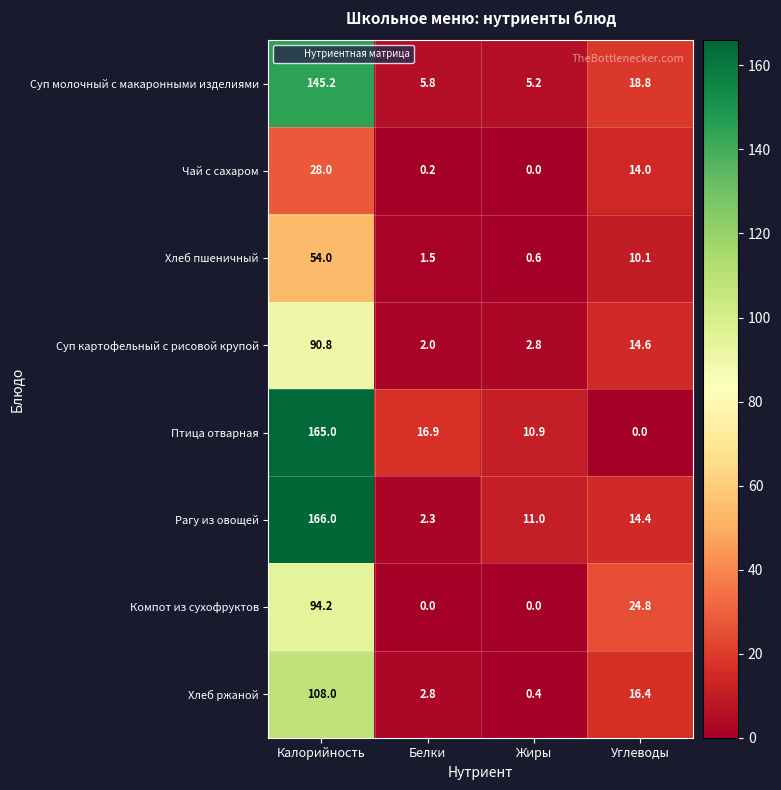

At Калорийность, list the series in order from smallest to largest.

Чай с сахаром, Хлеб пшеничный, Суп картофельный с рисовой крупой, Компот из сухофруктов, Хлеб ржаной, Суп молочный с макаронными изделиями, Птица отварная, Рагу из овощей